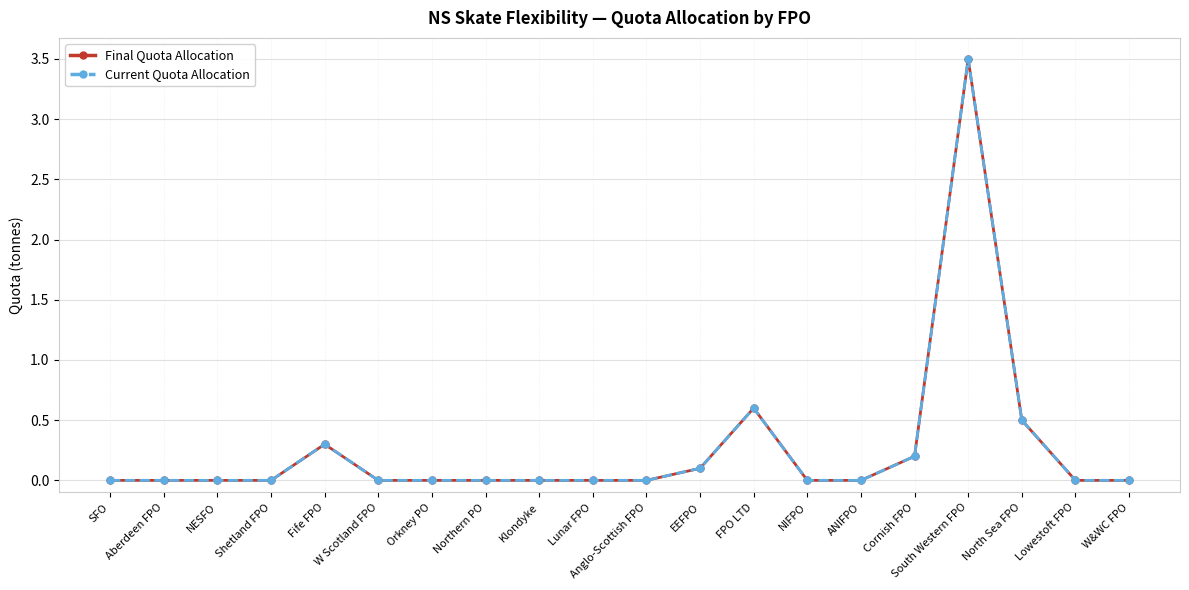

Does the chart have visible grid lines?

Yes